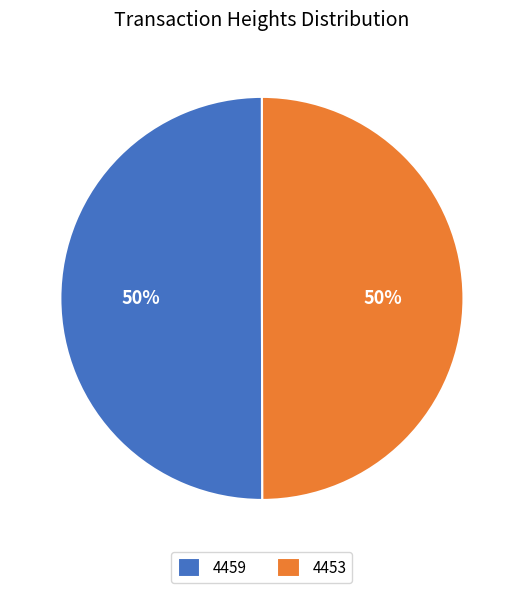

What is the ratio of the value at 4453 to the value at 4459?

1.0